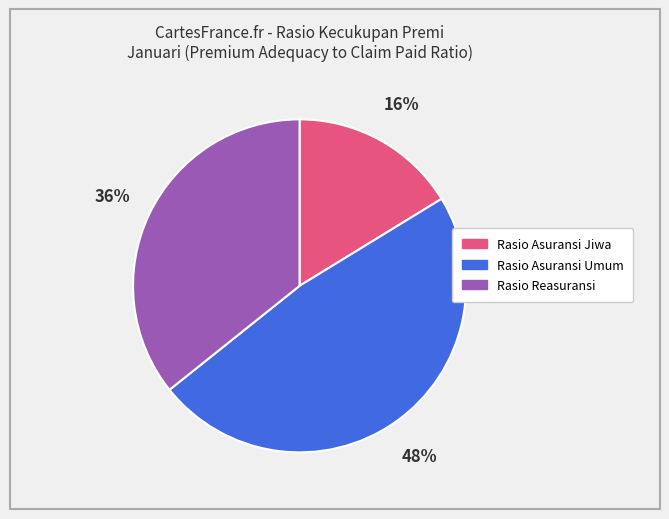

Is Rasio Asuransi Umum the majority of the pie?

No